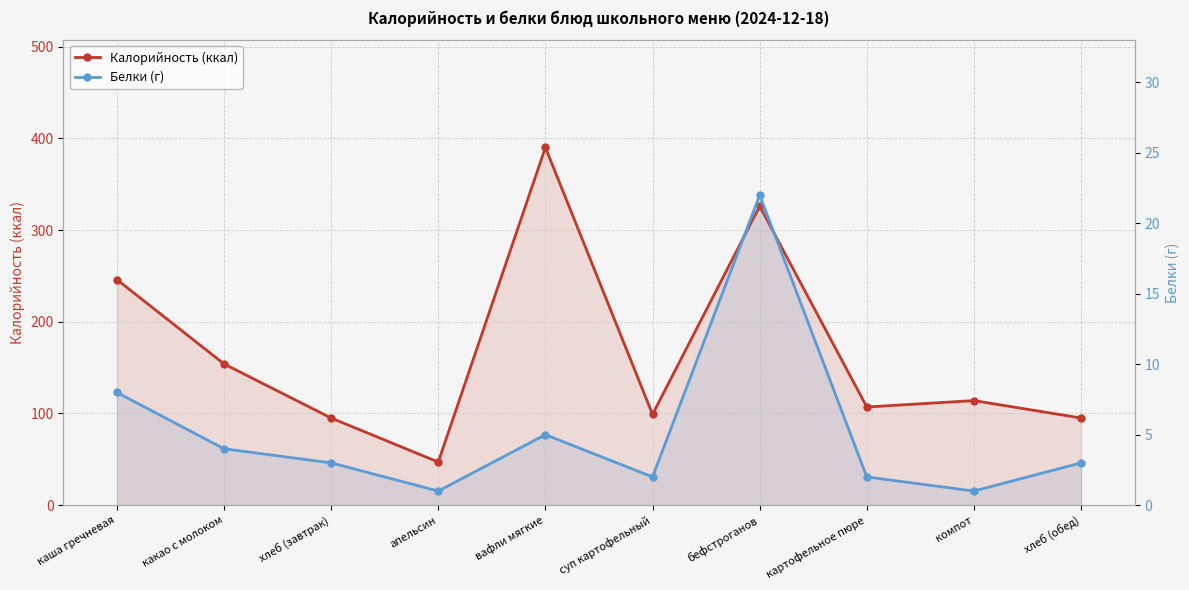

Reading left to right, extract all data points from this chart.

Калорийность (ккал): каша гречневая=246	какао с молоком=154	хлеб (завтрак)=95	апельсин=47	вафли мягкие=390	суп картофельный=99	бефстроганов=326	картофельное пюре=107	компот=114	хлеб (обед)=95
Белки (г): каша гречневая=8	какао с молоком=4	хлеб (завтрак)=3	апельсин=1	вафли мягкие=5	суп картофельный=2	бефстроганов=22	картофельное пюре=2	компот=1	хлеб (обед)=3